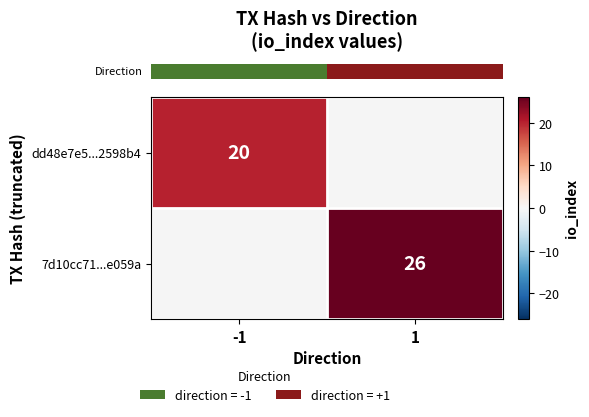

What value does the row_0 series have at -1?

20.0